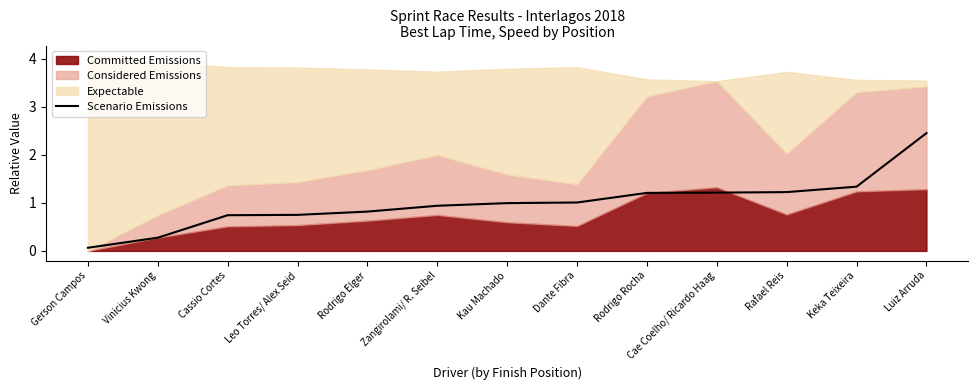

True or false: there are more than 2 points higher than both neighbors.

False